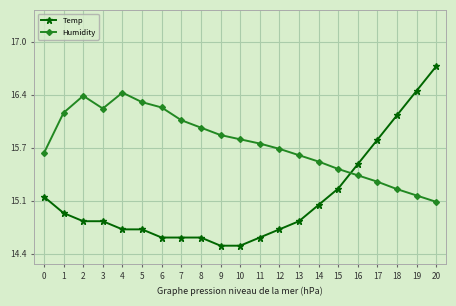

True or false: Humidity has a value of 0.1 at 20.

False